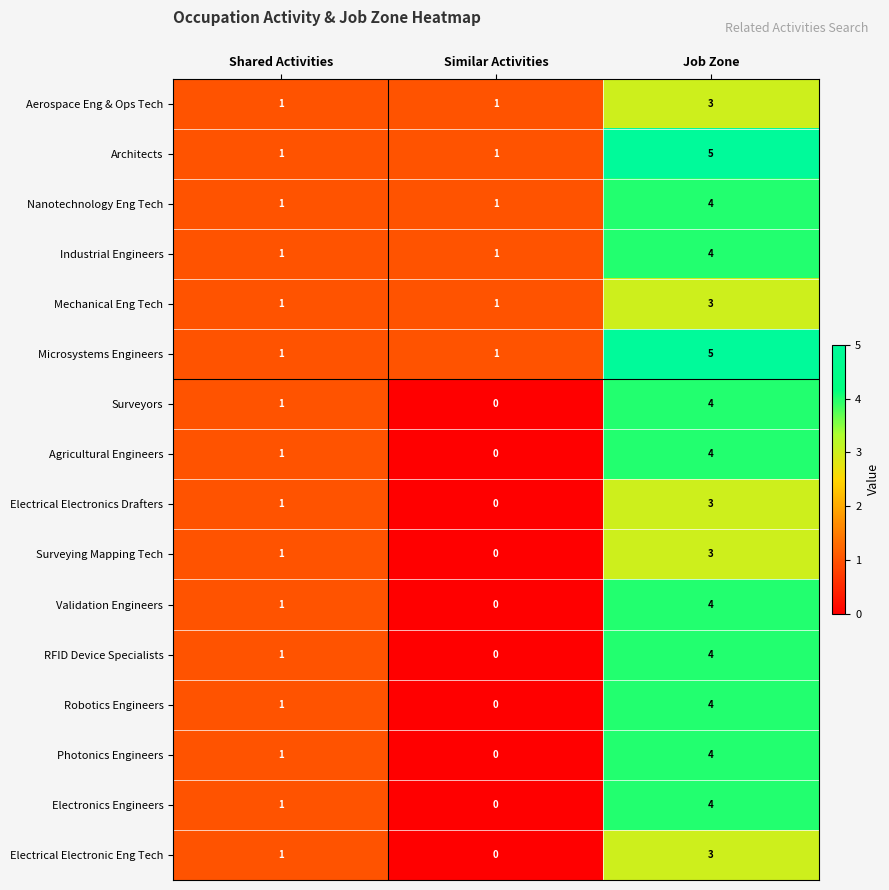

What is the sum of all Electrical Electronic Eng Tech values?

4